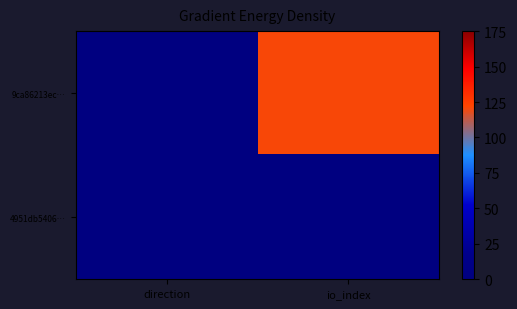

Between direction and io_index, which series saw the biggest shift?

9ca86213ec…